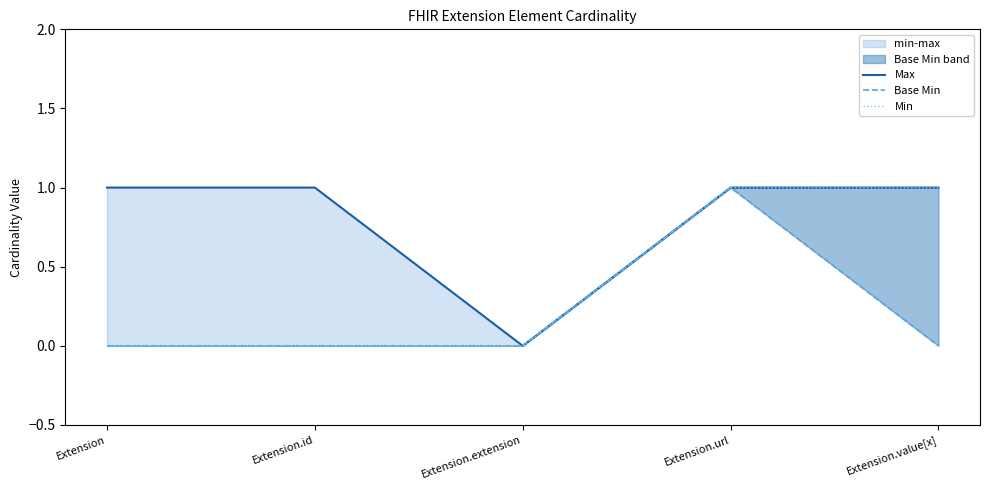

Between Extension and Extension.extension, which series saw the biggest shift?

Max